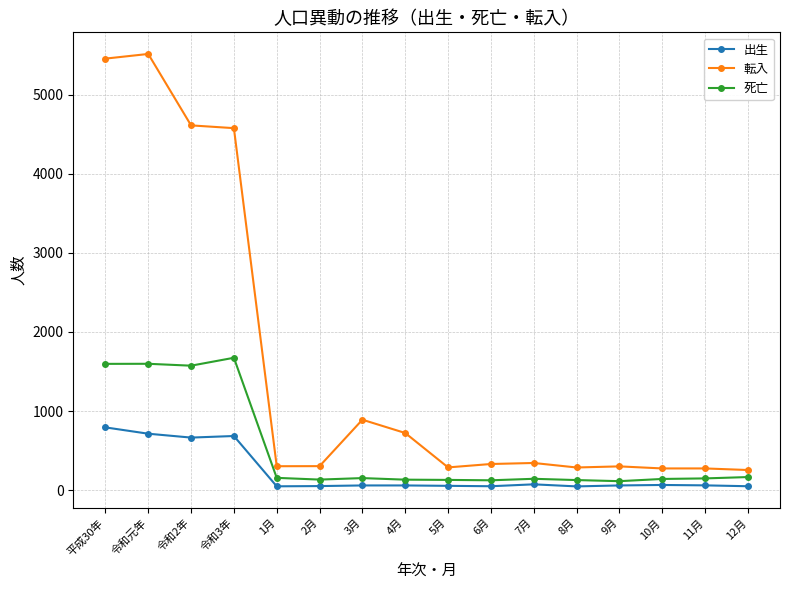

Rank the series at 9月 from highest to lowest value.

転入, 死亡, 出生